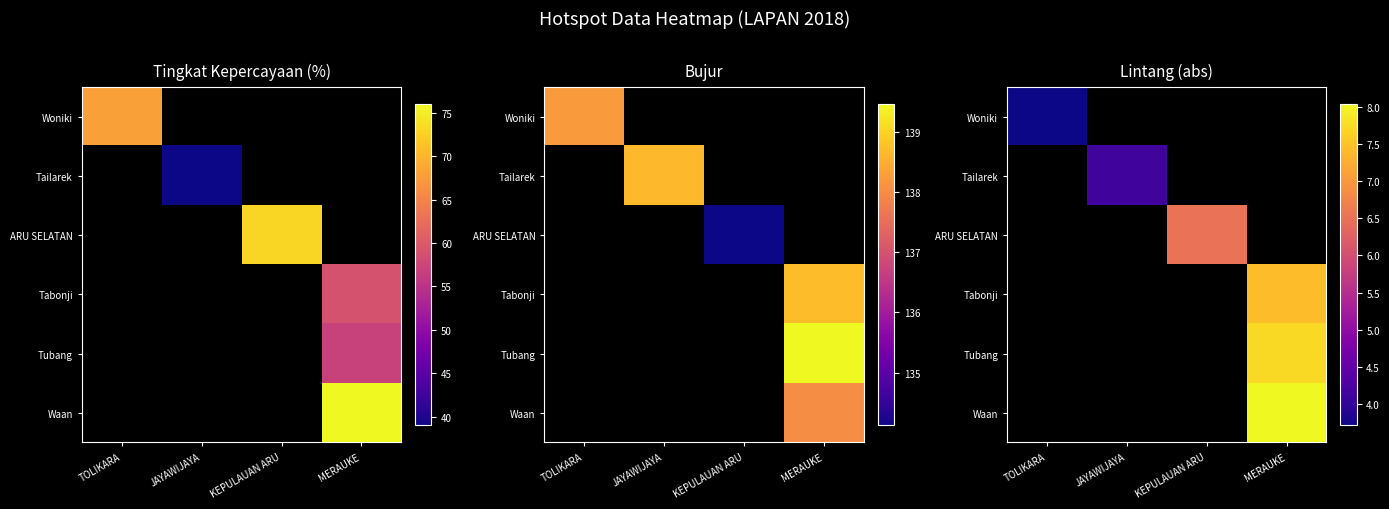

List the labels in order of ARU SELATAN value, smallest first.

TOLIKARA, JAYAWIJAYA, KEPULAUAN ARU, MERAUKE